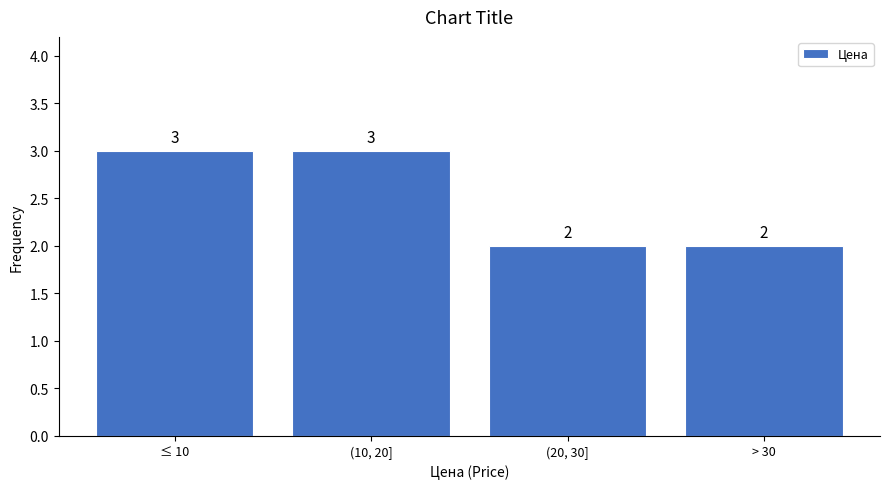

Reading left to right, what are all the values shown in this chart?

≤ 10=3	(10, 20]=3	(20, 30]=2	> 30=2